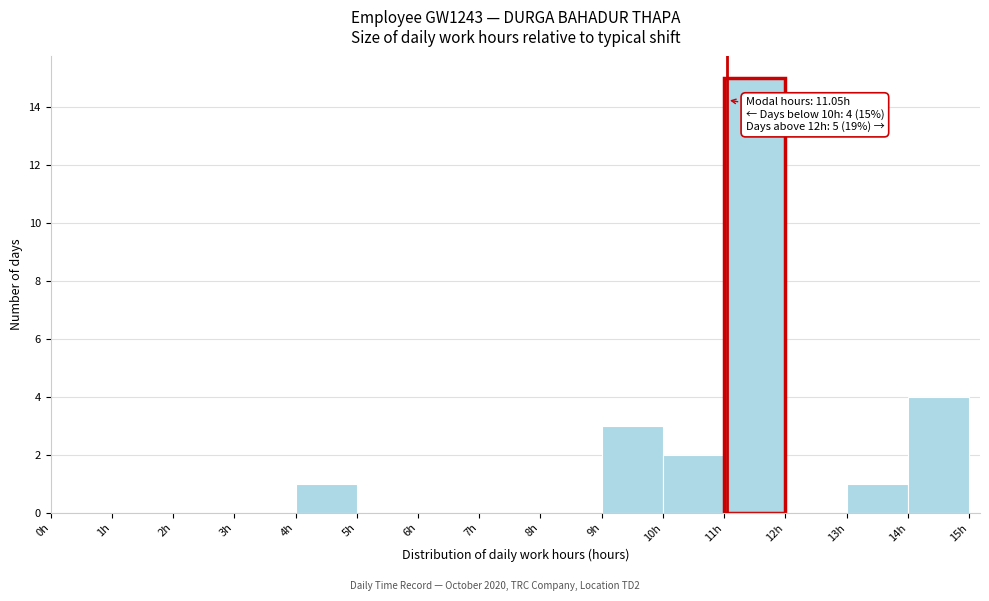

Over which range of the x-axis is the bar tallest?

11 to 12